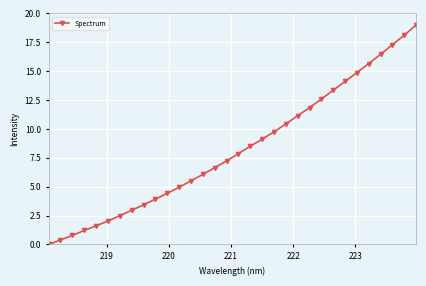

Reading left to right, what are all the values shown in this chart?

0.0	0.4	0.8	1.2	1.6	2.0	2.5	3.0	3.4	3.9	4.4	5.0	5.5	6.1	6.6	7.2	7.9	8.5	9.1	9.7	10.4	11.1	11.8	12.6	13.3	14.1	14.9	15.7	16.5	17.3	18.1	19.0